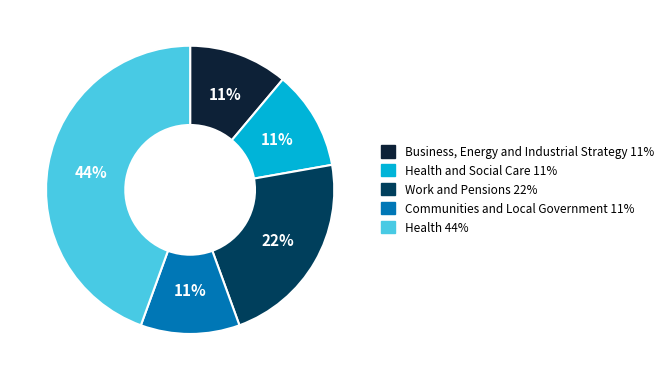

Is there any slice that represents more than half of the pie?

No